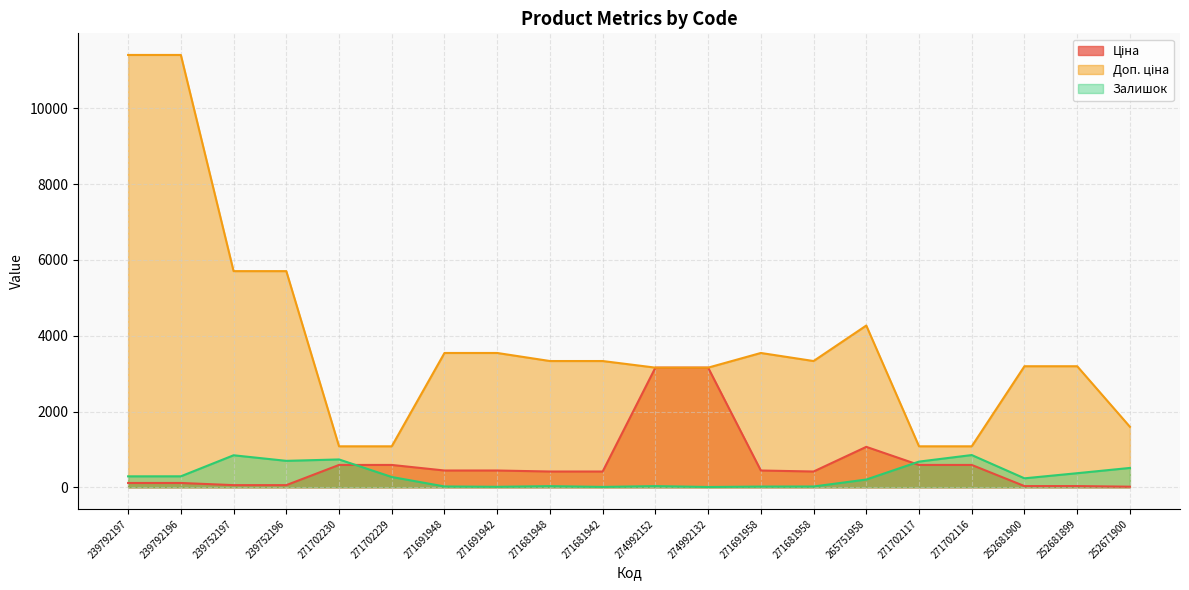

In Ціна, how many points are lower than both neighbors (excluding endpoints)?

1